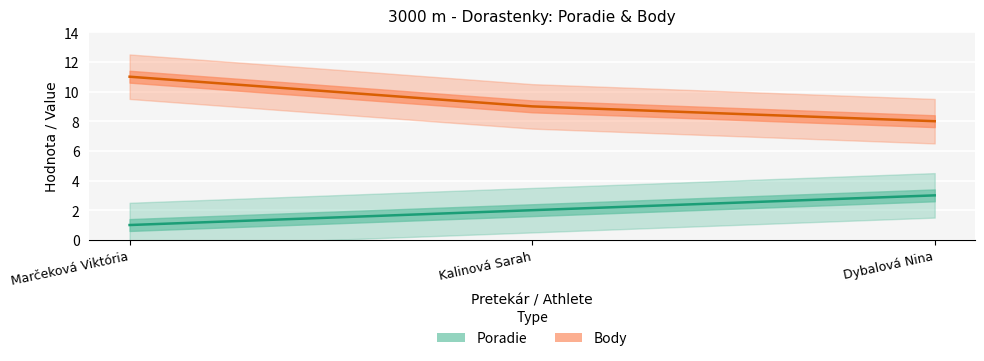

What is the average value of the Poradie series?

2